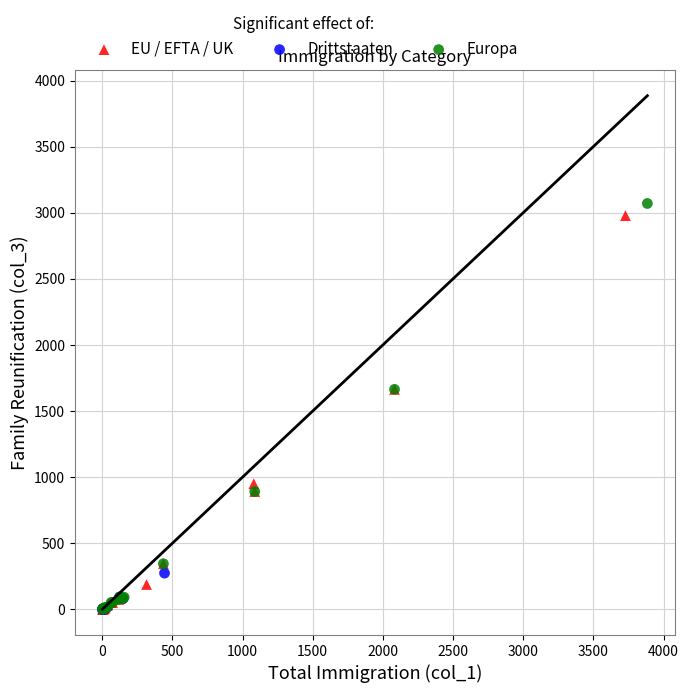

Which series has the widest spread of Y values?

Europa